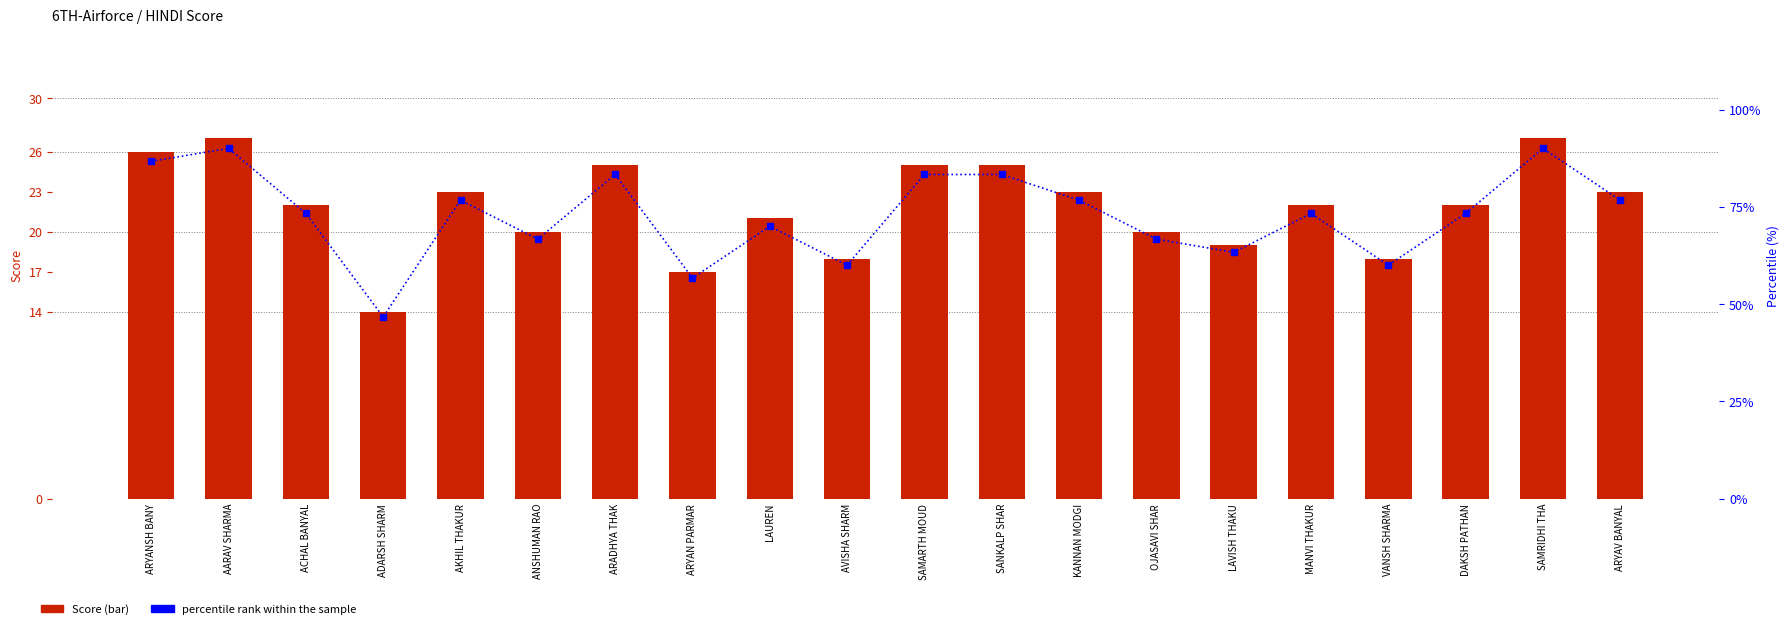

The value of Score at ACHAL BANYAL is 11.8. True or false?

False